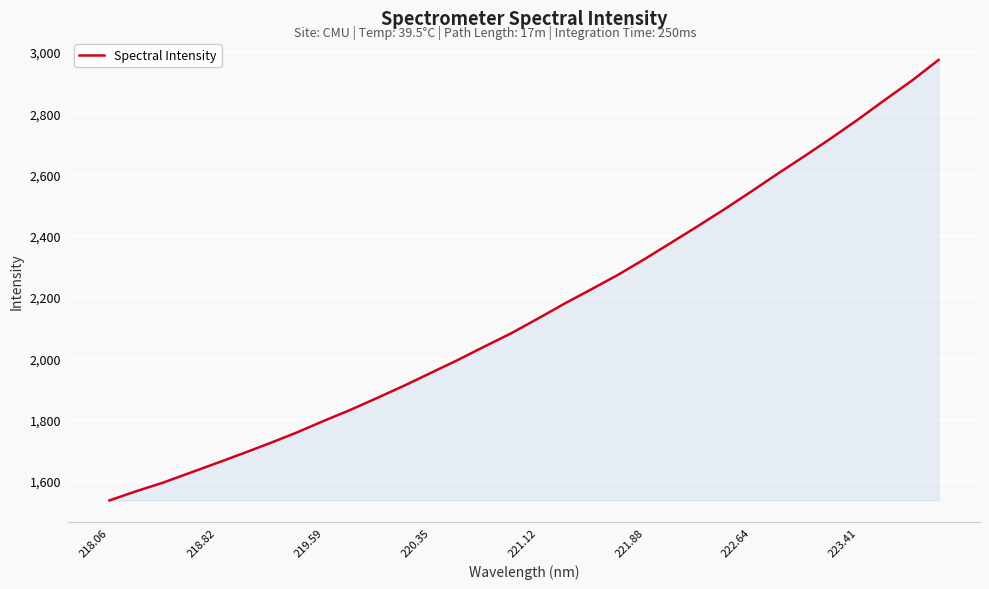

What is the difference between the maximum and minimum values?

1438.2